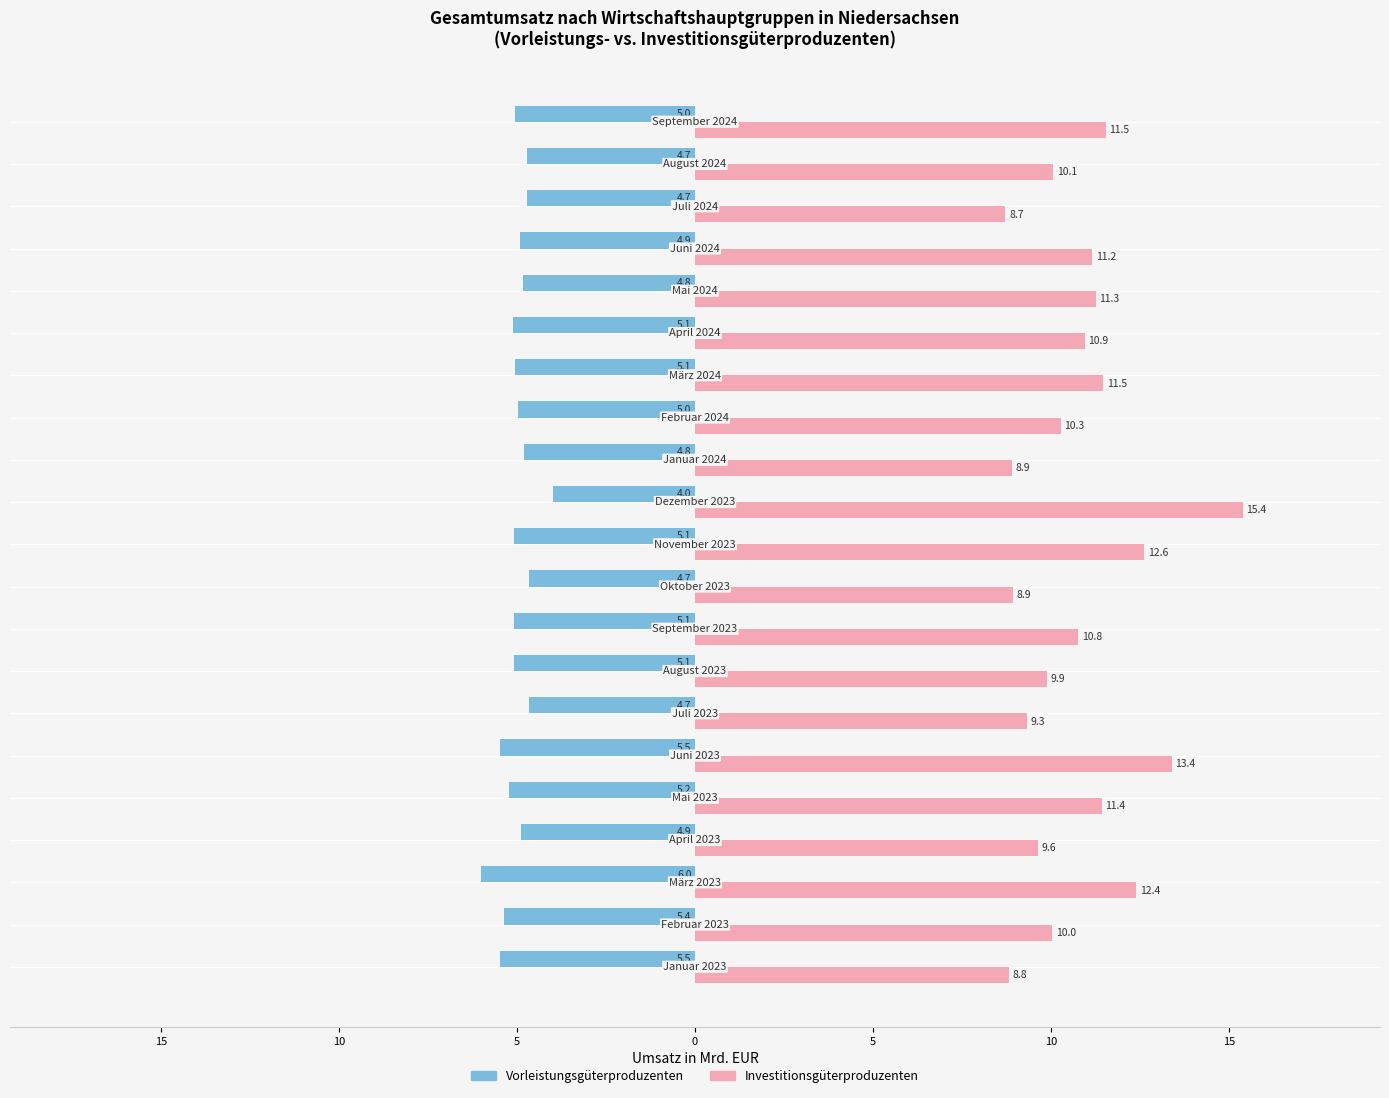

What is the average value of the Investitionsgüterproduzenten series?

10.8